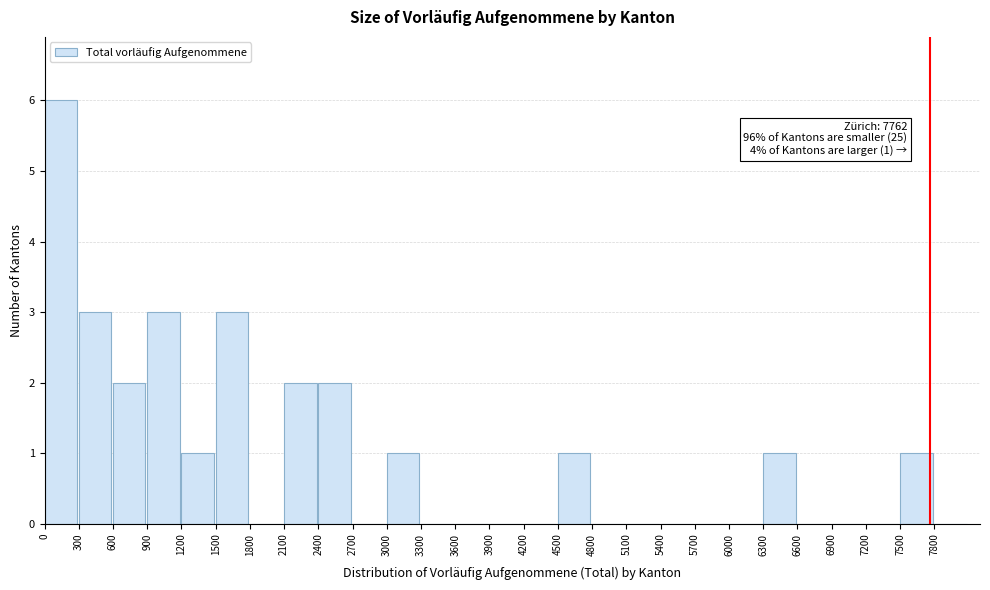

Over which range of the x-axis is the bar tallest?

0 to 300